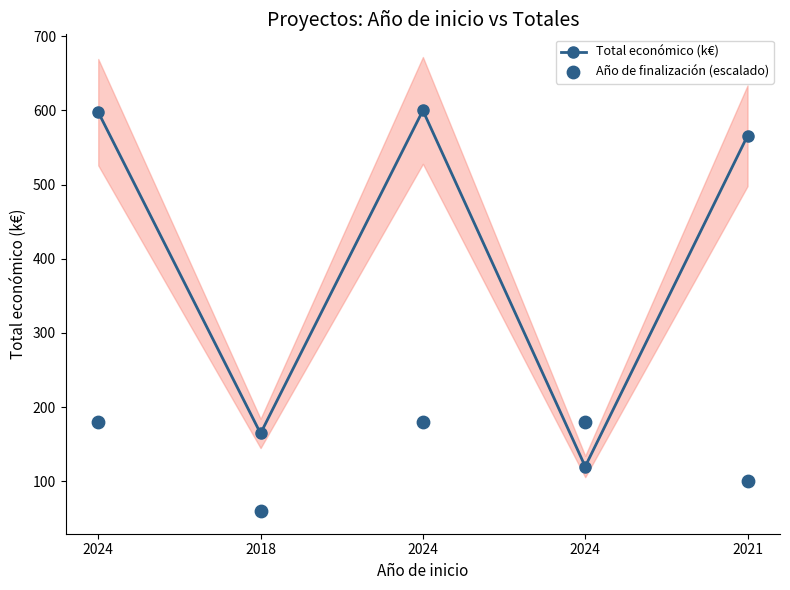

Is the value of Total económico (k€) at 2024 greater than the value of Año de finalización (escalado) at 2018?

Yes